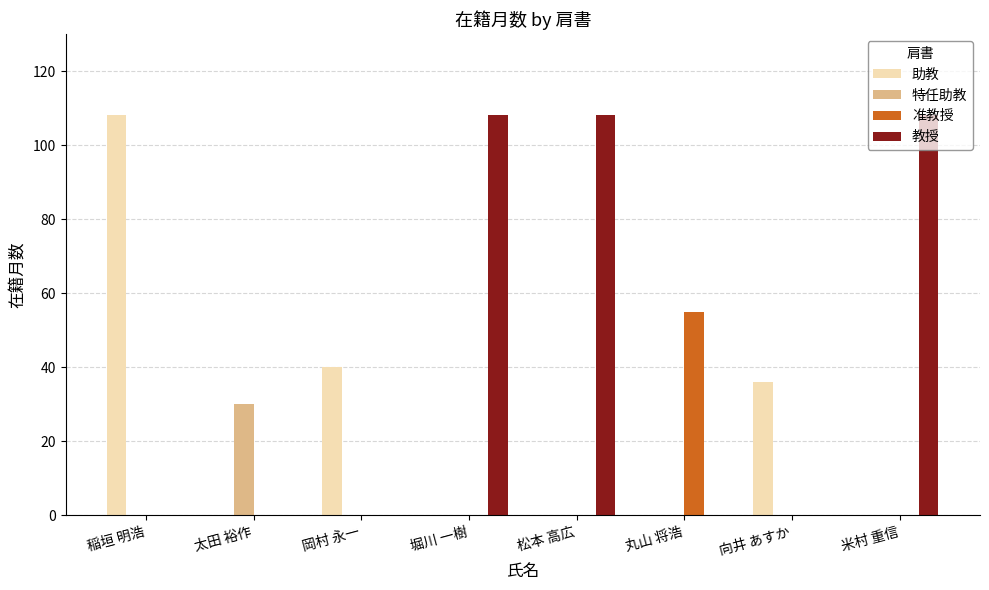

Which series has the largest total across all categories?

教授